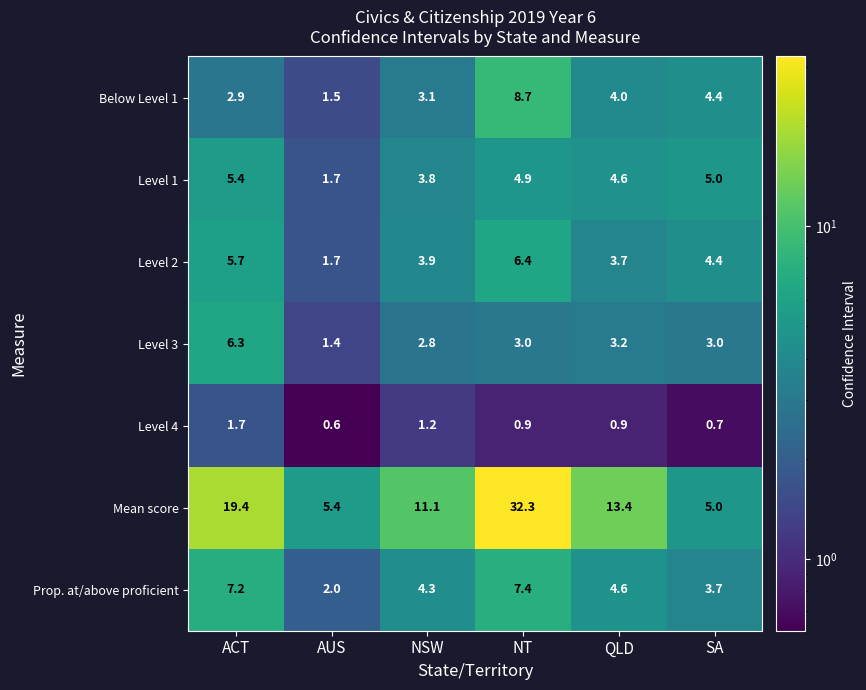

What is the spread (max minus min) of values at SA?

4.3